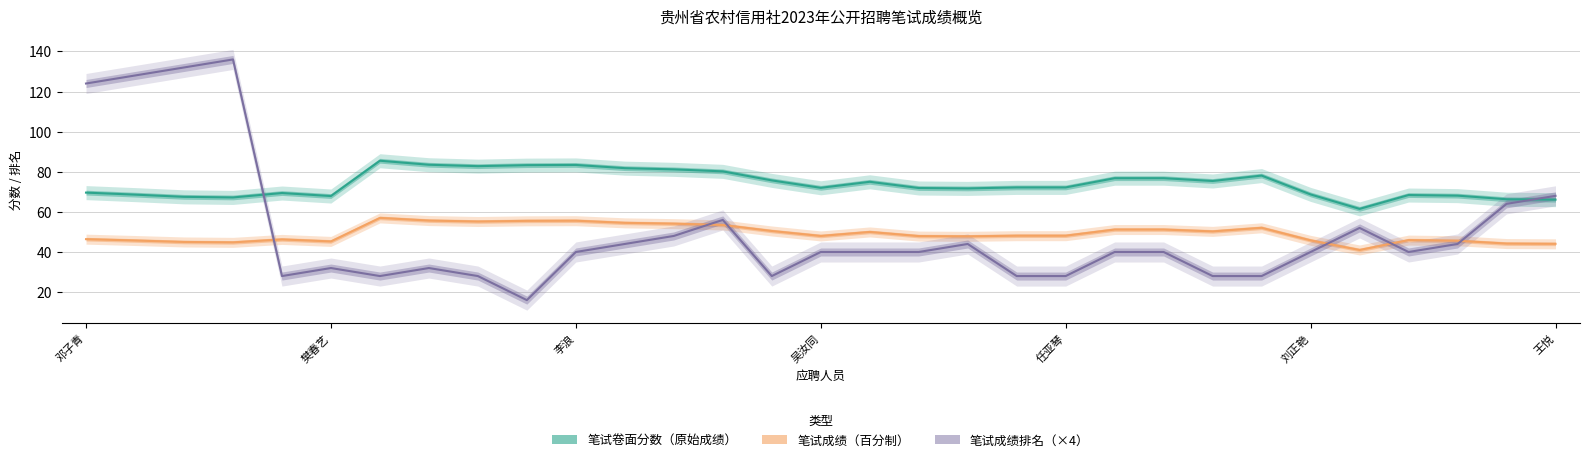

At how many categories does at least one series exceed 109?

4